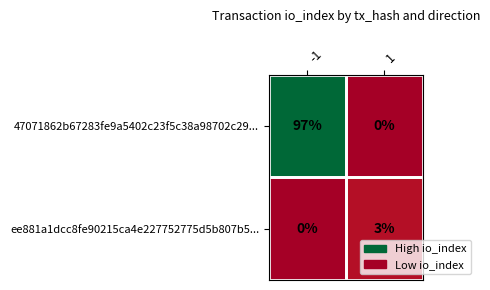

What value does the ee881a1dcc8fe90215ca4e227752775d5b807b5... series have at 1?

3